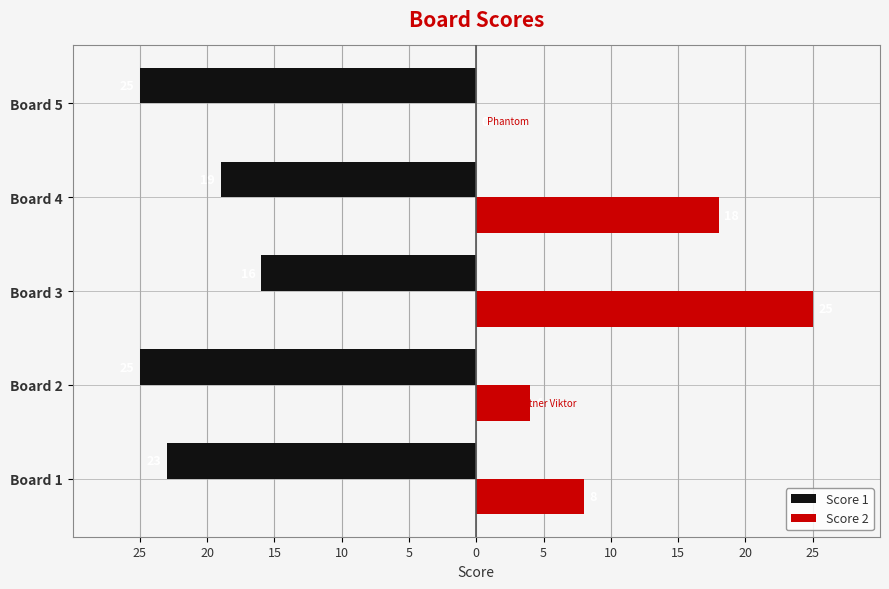

Reading left to right, list all the values displayed in this chart.

Score 1: -23	-25	-16	-19	-25
Score 2: 8	4	25	18	0